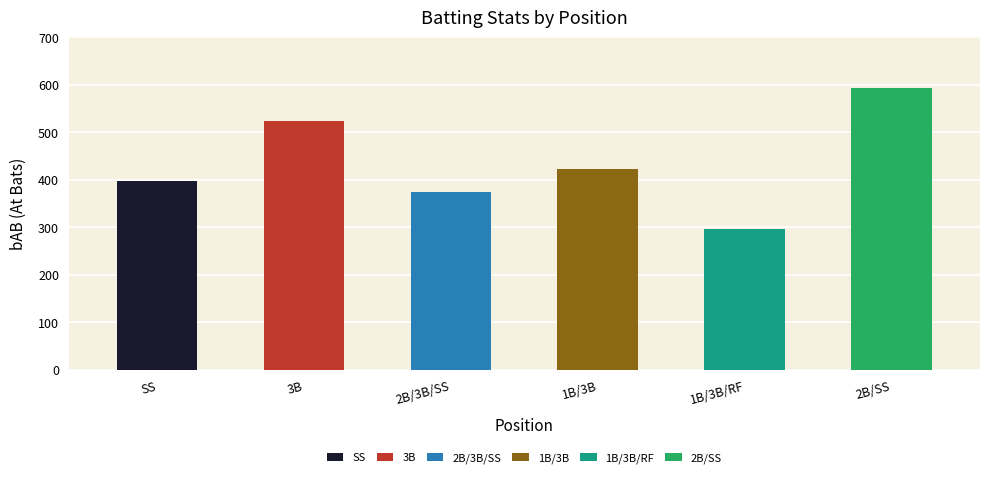

How many bars are there in each group?

6